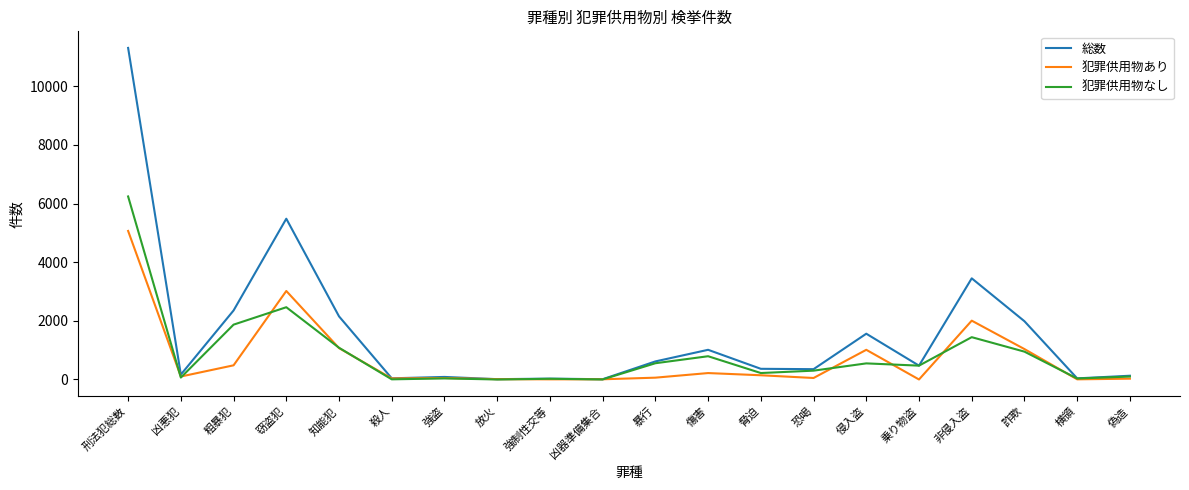

True or false: 犯罪供用物なし has a value of 2 at 凶器準備集合.

True